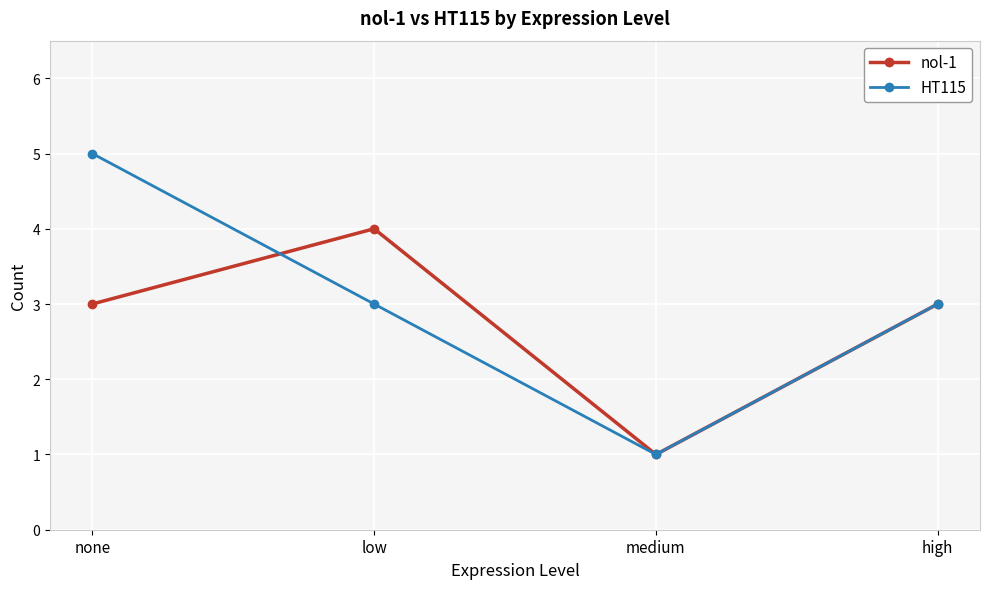

What is the lowest value of the nol-1 series?

1